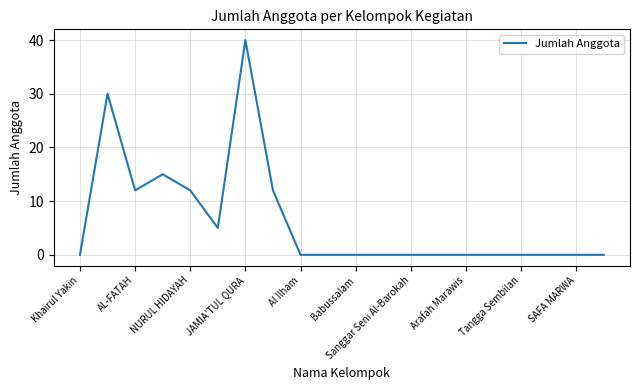

Is this an area chart (filled region under the line)?

No